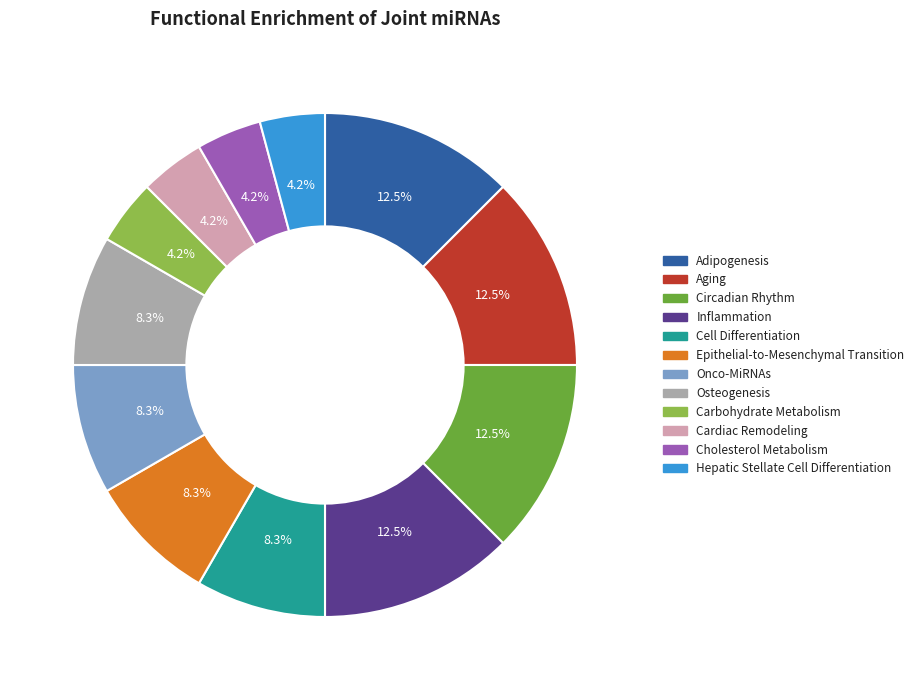

Does Adipogenesis account for over 50% of the chart?

No